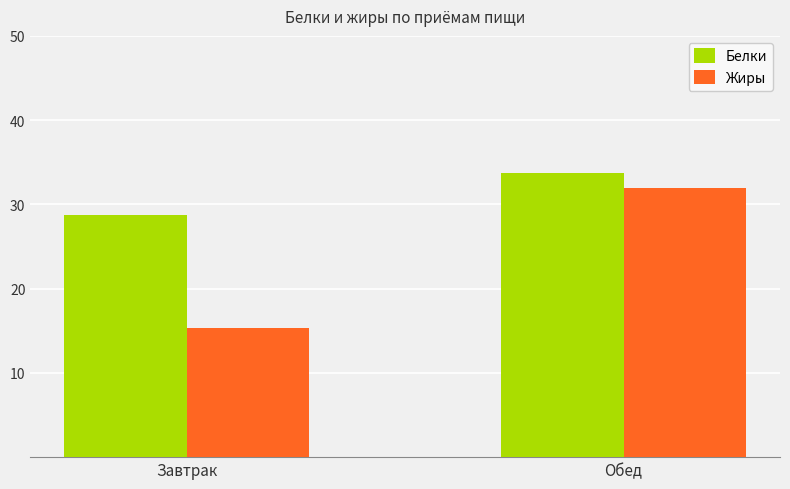

What is the difference between the Жиры values at Завтрак and Обед?

16.7